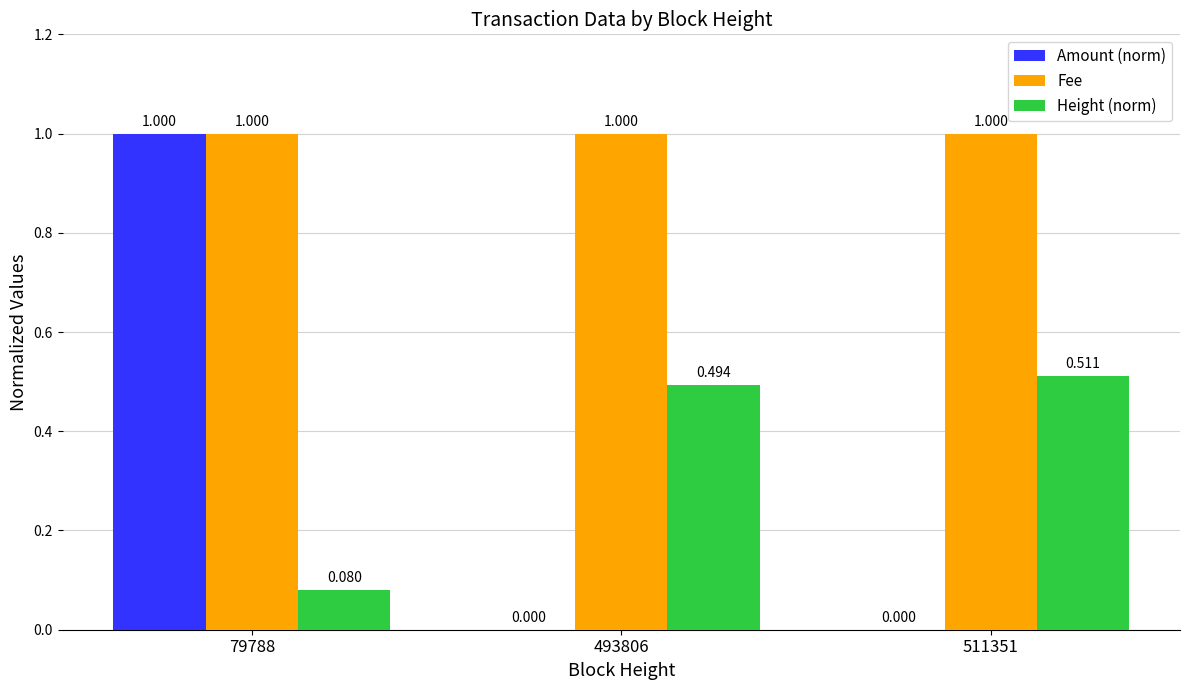

What is the difference between the Amount (norm) values at 511351 and 79788?

1.0